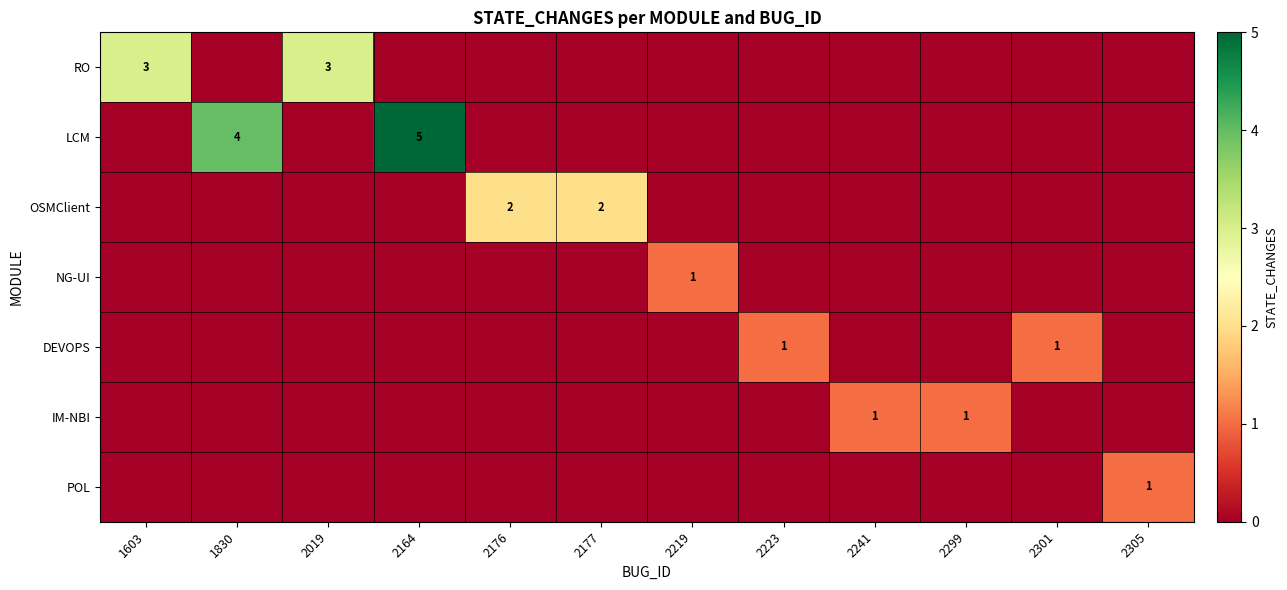

How many data points does each series have?

12